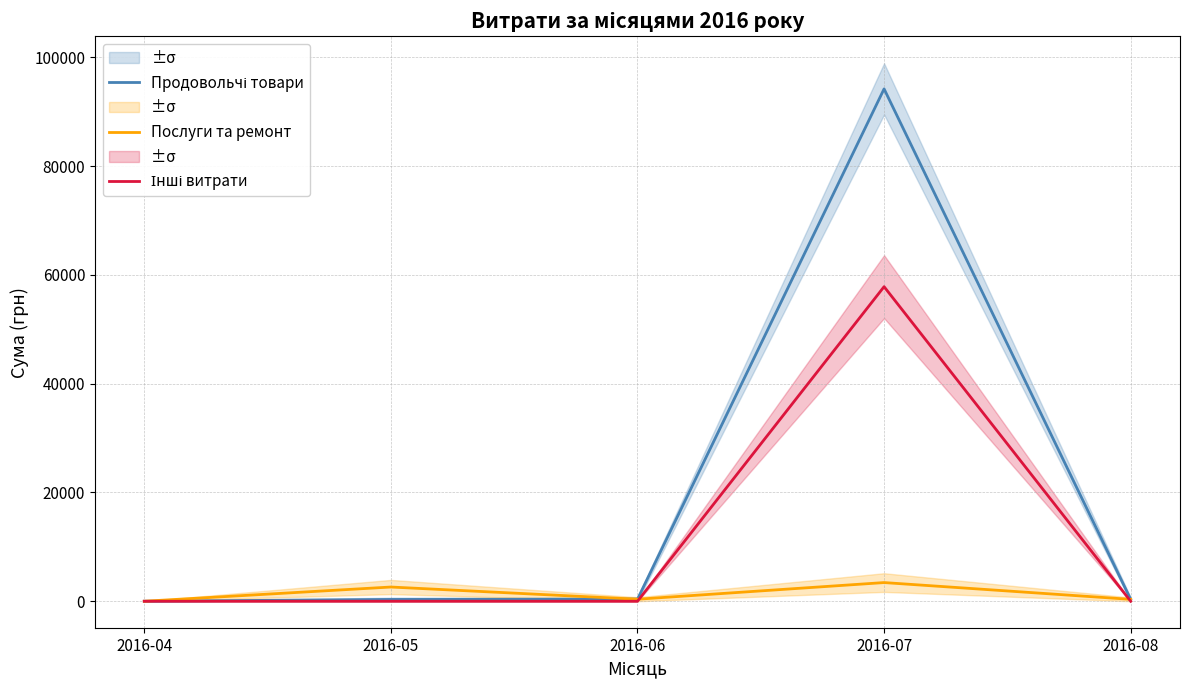

Reading right to left, transcribe all the data shown in this chart.

Продовольчі товари: 2016-08=348.2	2016-07=94207.4	2016-06=370.6	2016-05=330.0	2016-04=0.0
Послуги та ремонт: 2016-08=348.2	2016-07=3434.2	2016-06=370.6	2016-05=2615.0	2016-04=0.0
Інші витрати: 2016-08=0.0	2016-07=57840.0	2016-06=0.0	2016-05=0.0	2016-04=0.0